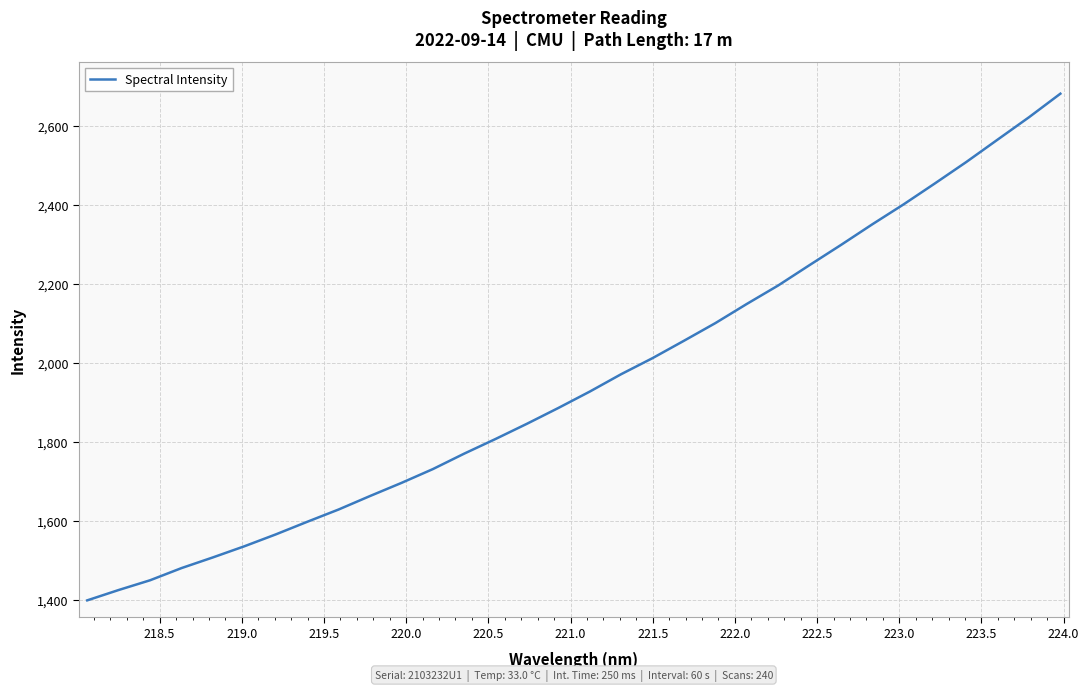

What is the difference between the maximum and minimum values?

1282.4